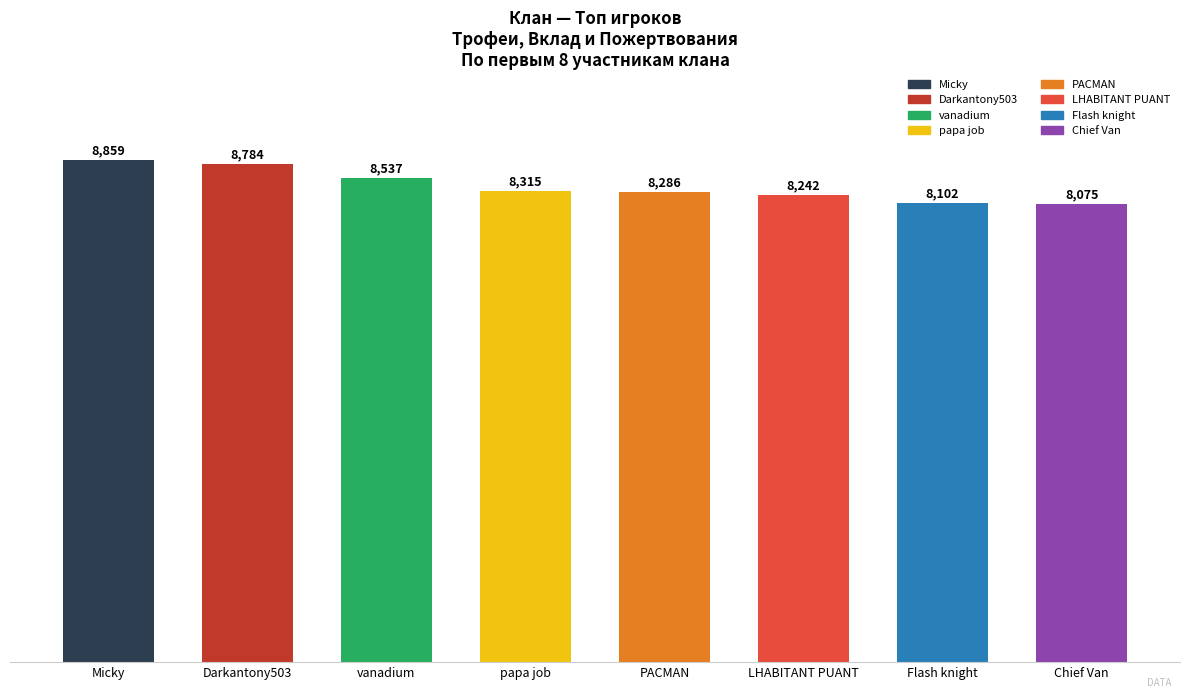

What is the difference between the maximum and second lowest values?

757